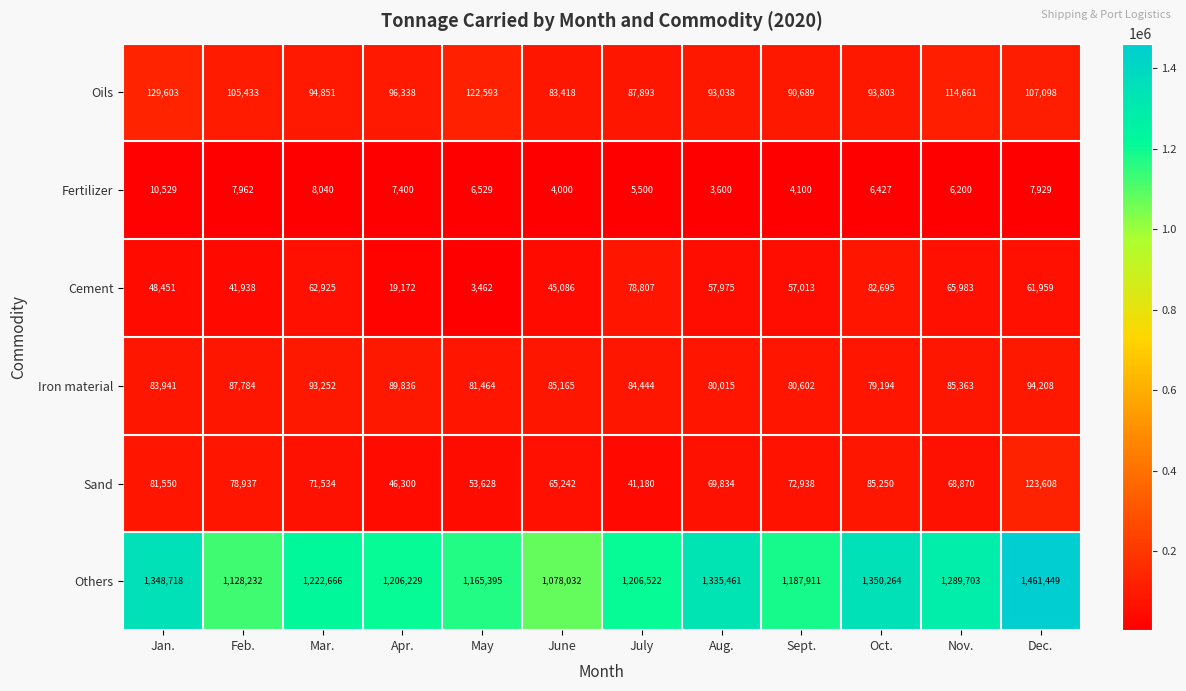

Is it true that Fertilizer equals 3968 at Oct.?

False